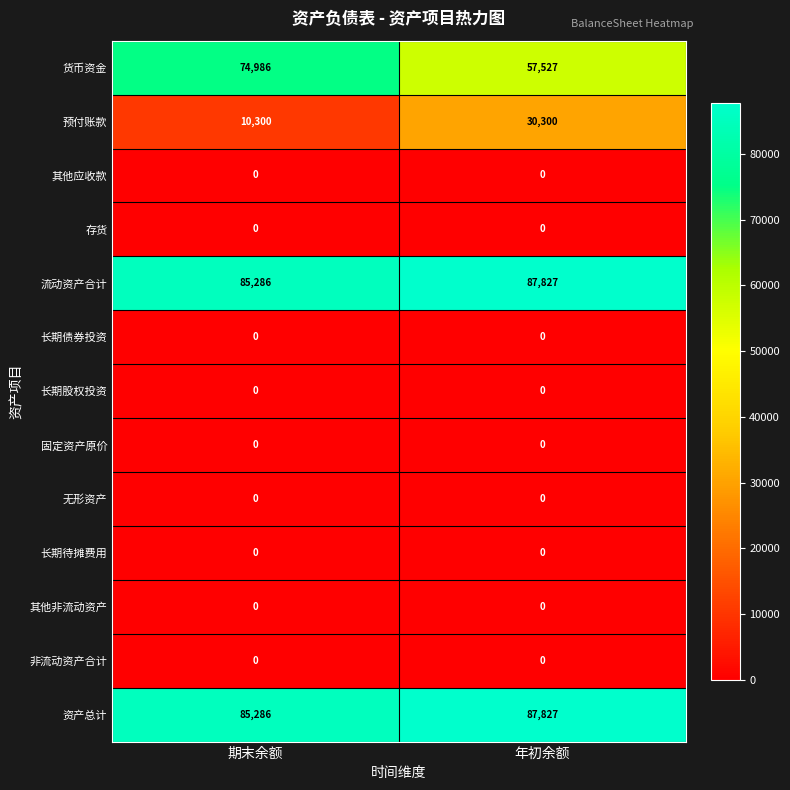

True or false: 长期债券投资 has a value of 0 at 年初余额.

True